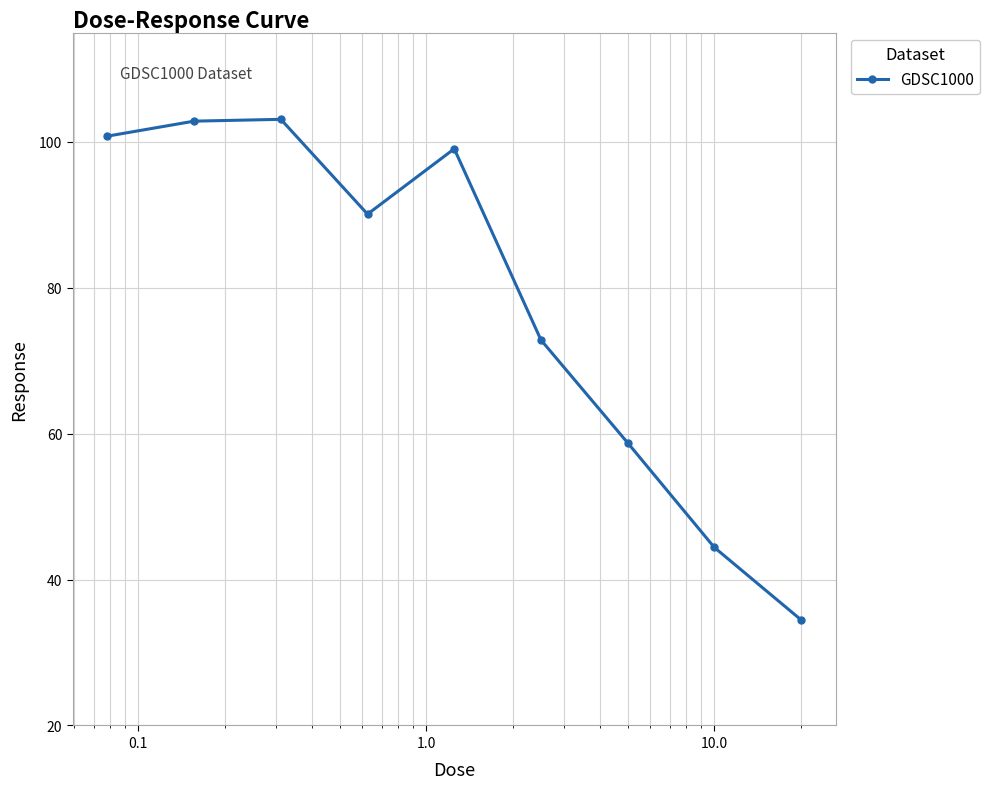

What is the value of the 1st point from the left?

100.8